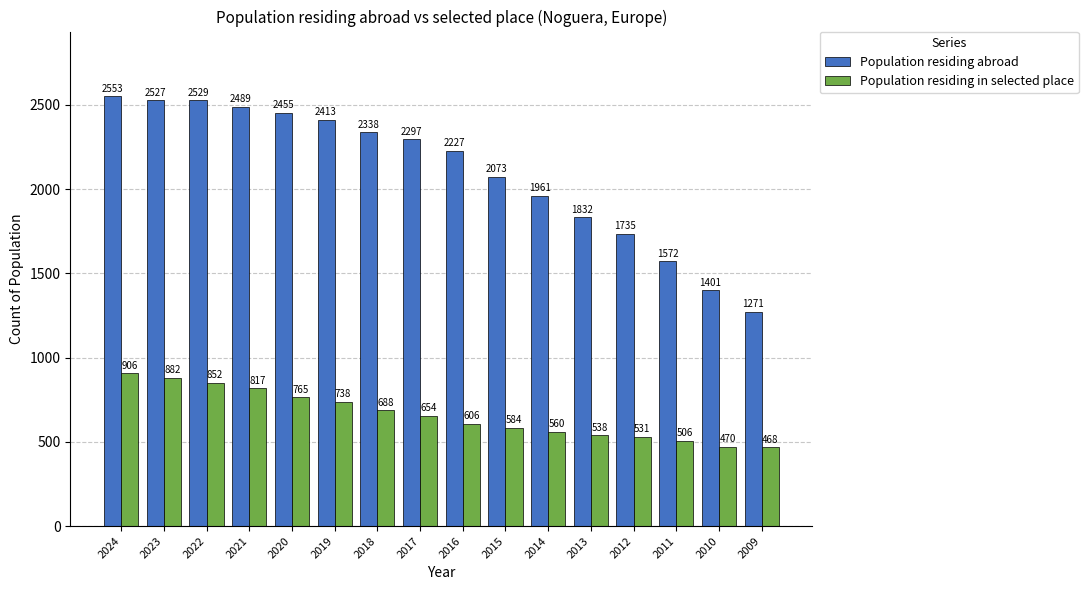

Count the number of data series in this chart.

2